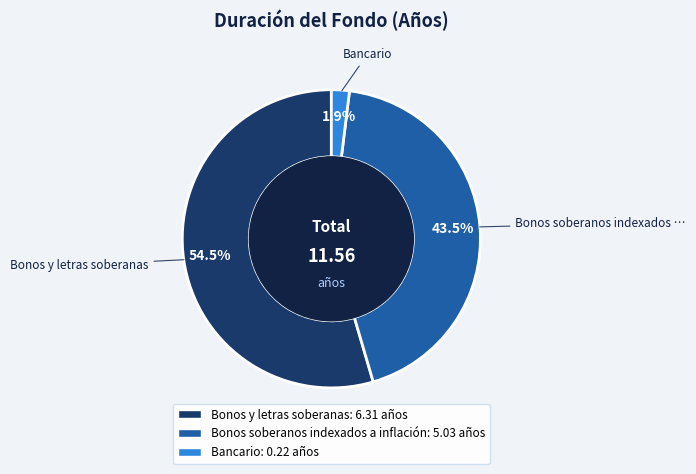

To the nearest percent, what percentage of the pie is Bancario?

2%